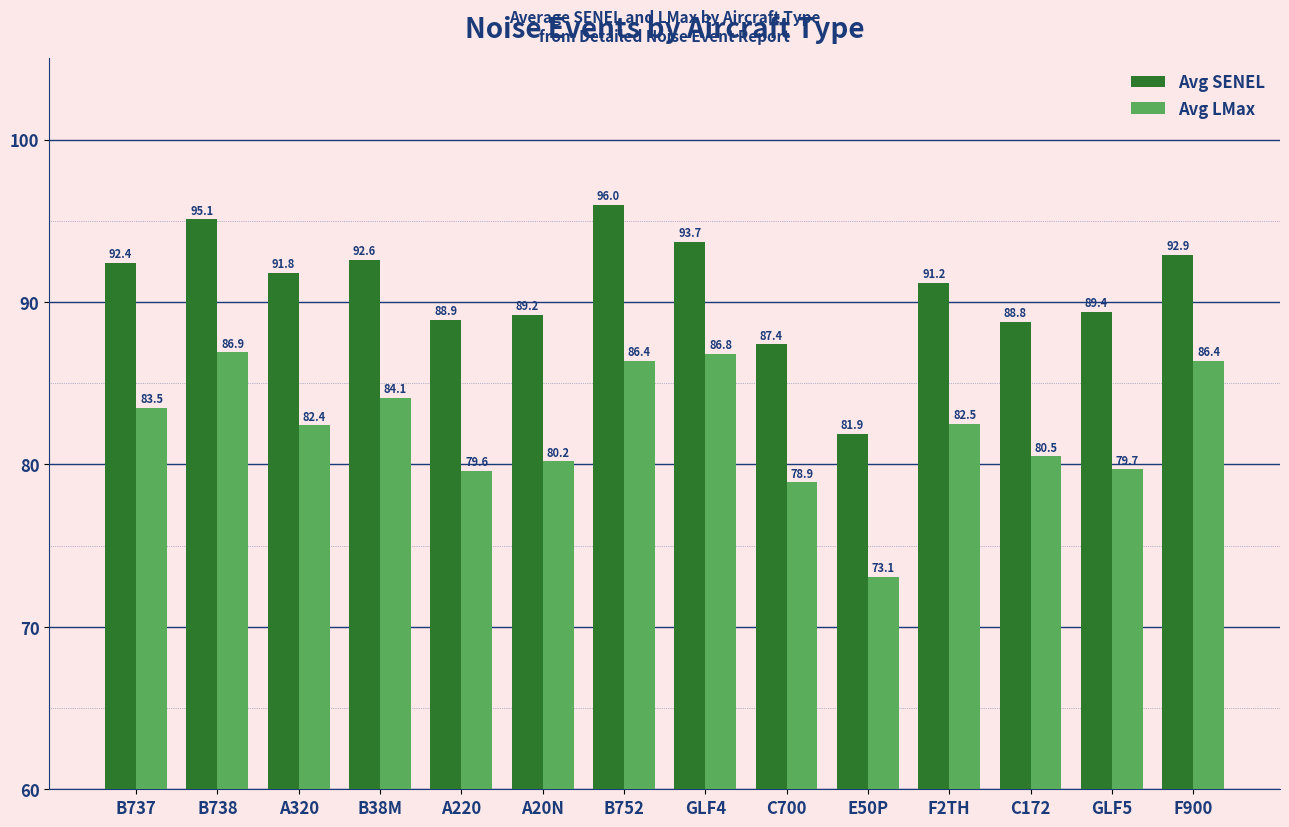

What is the difference between the highest and lowest values at A20N?

9.0